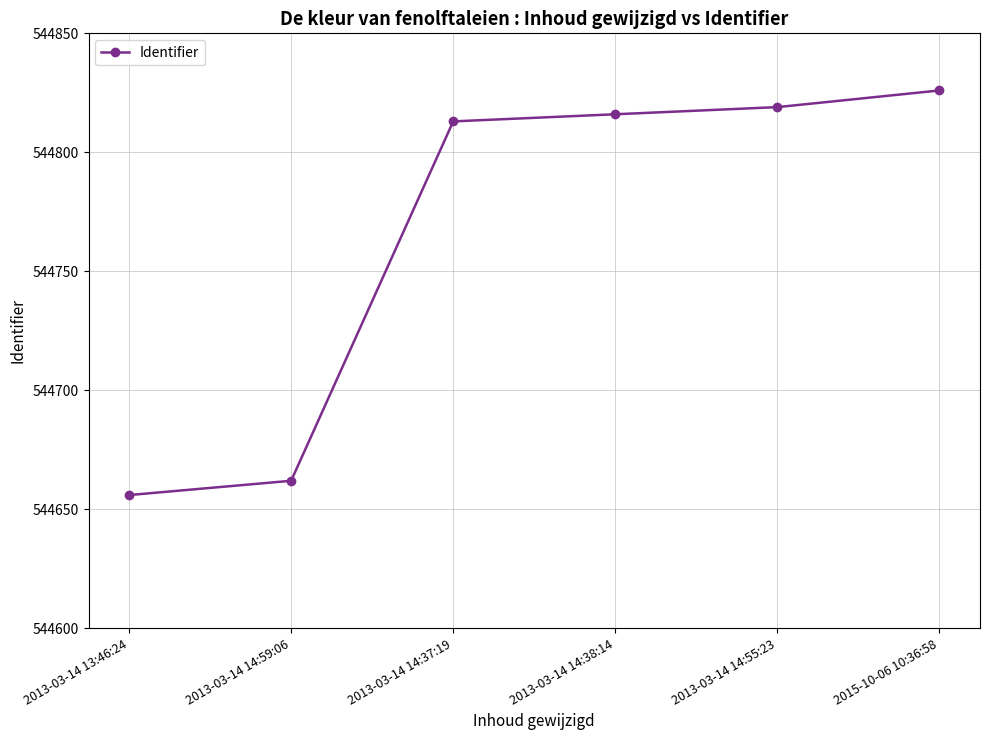

Where is the data nearest to the value 544741?

2013-03-14 14:37:19